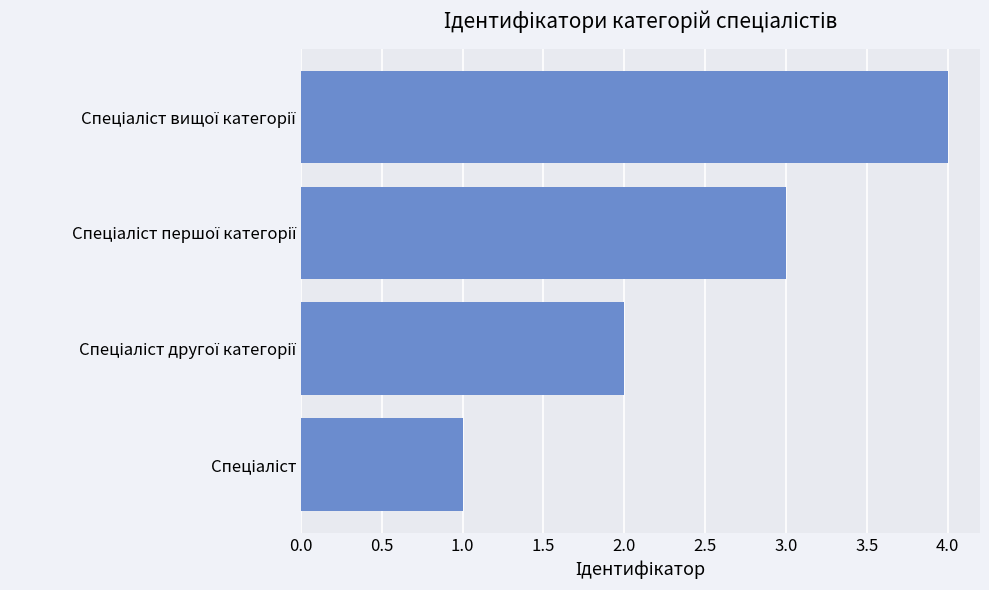

What is the sum of all values?

10